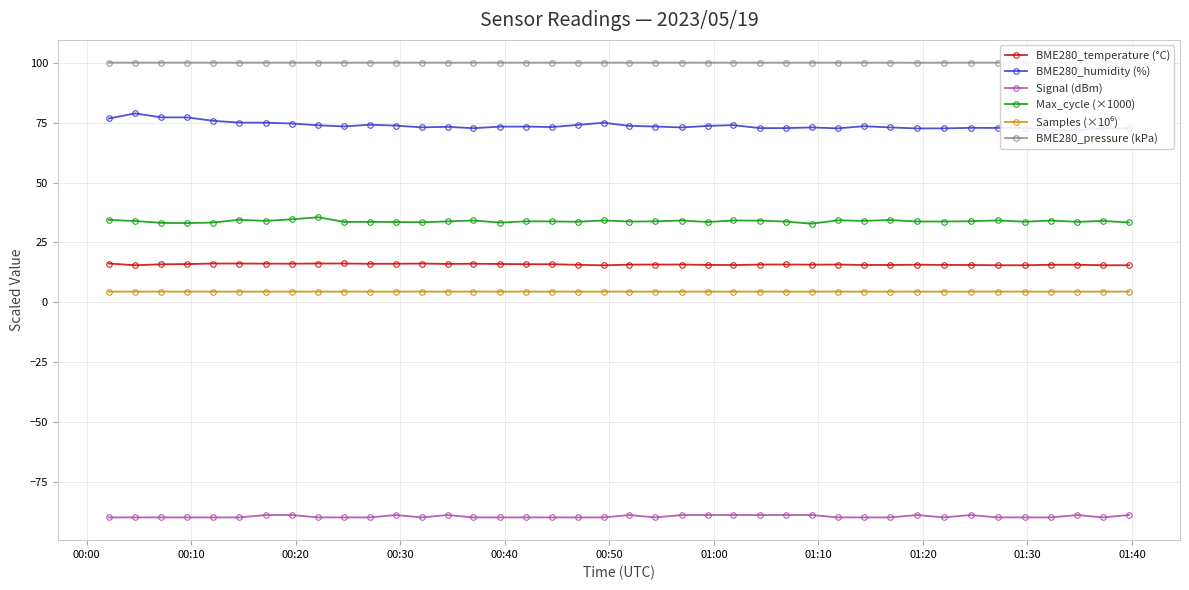

True or false: BME280_temperature (°C) and Samples (×10⁶) intersect in this chart.

False